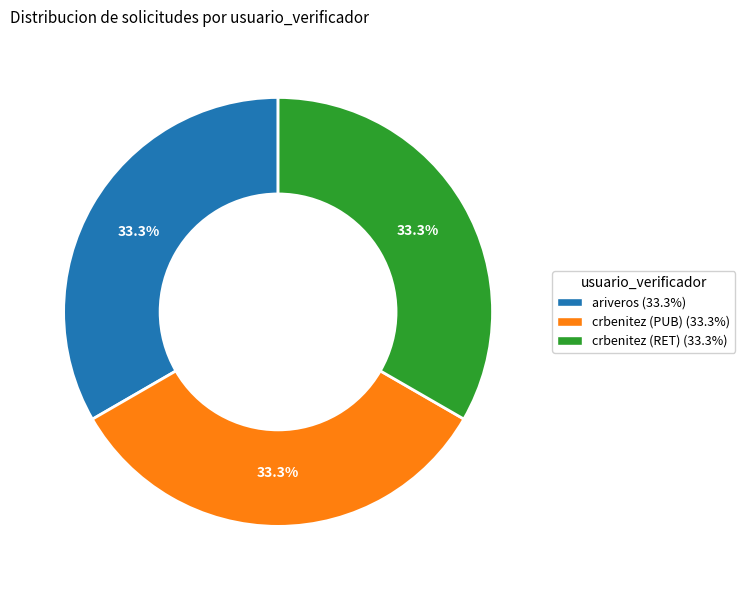

True or false: crbenitez (RET) accounts for 21% of the total.

False